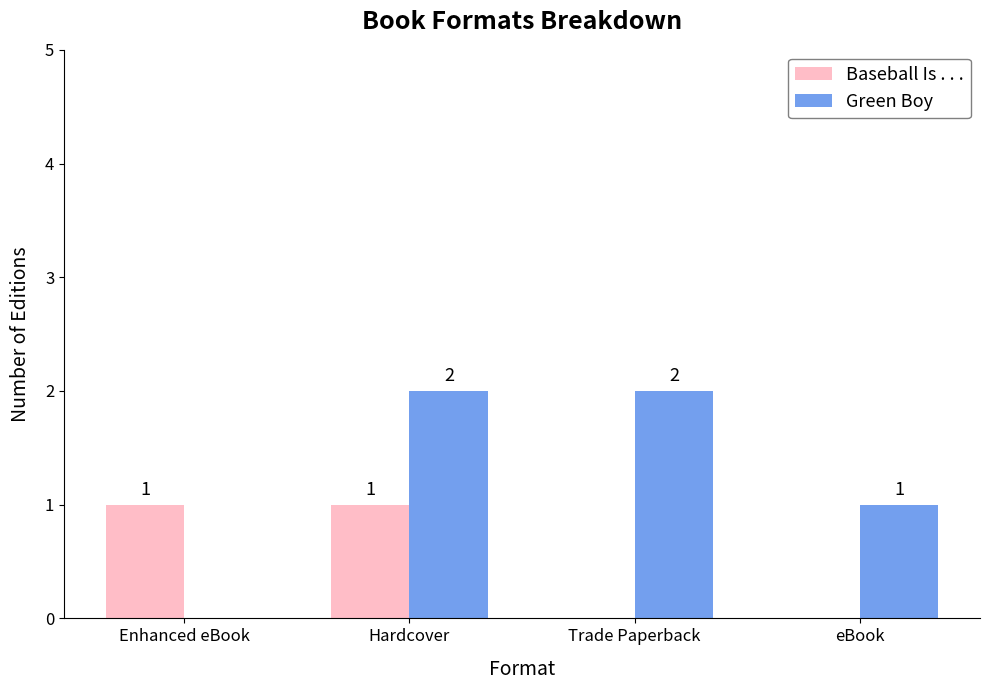

How many Green Boy values are between 1 and 2?

3